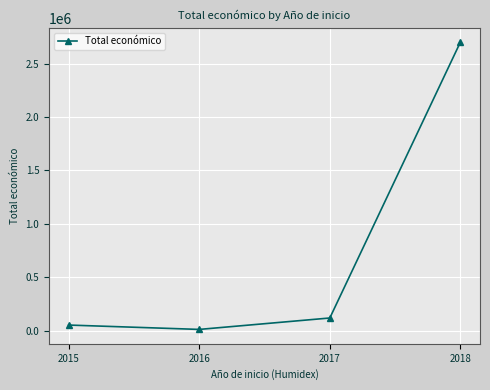

Reading left to right, transcribe all the data shown in this chart.

53950	13090	119994	2700839